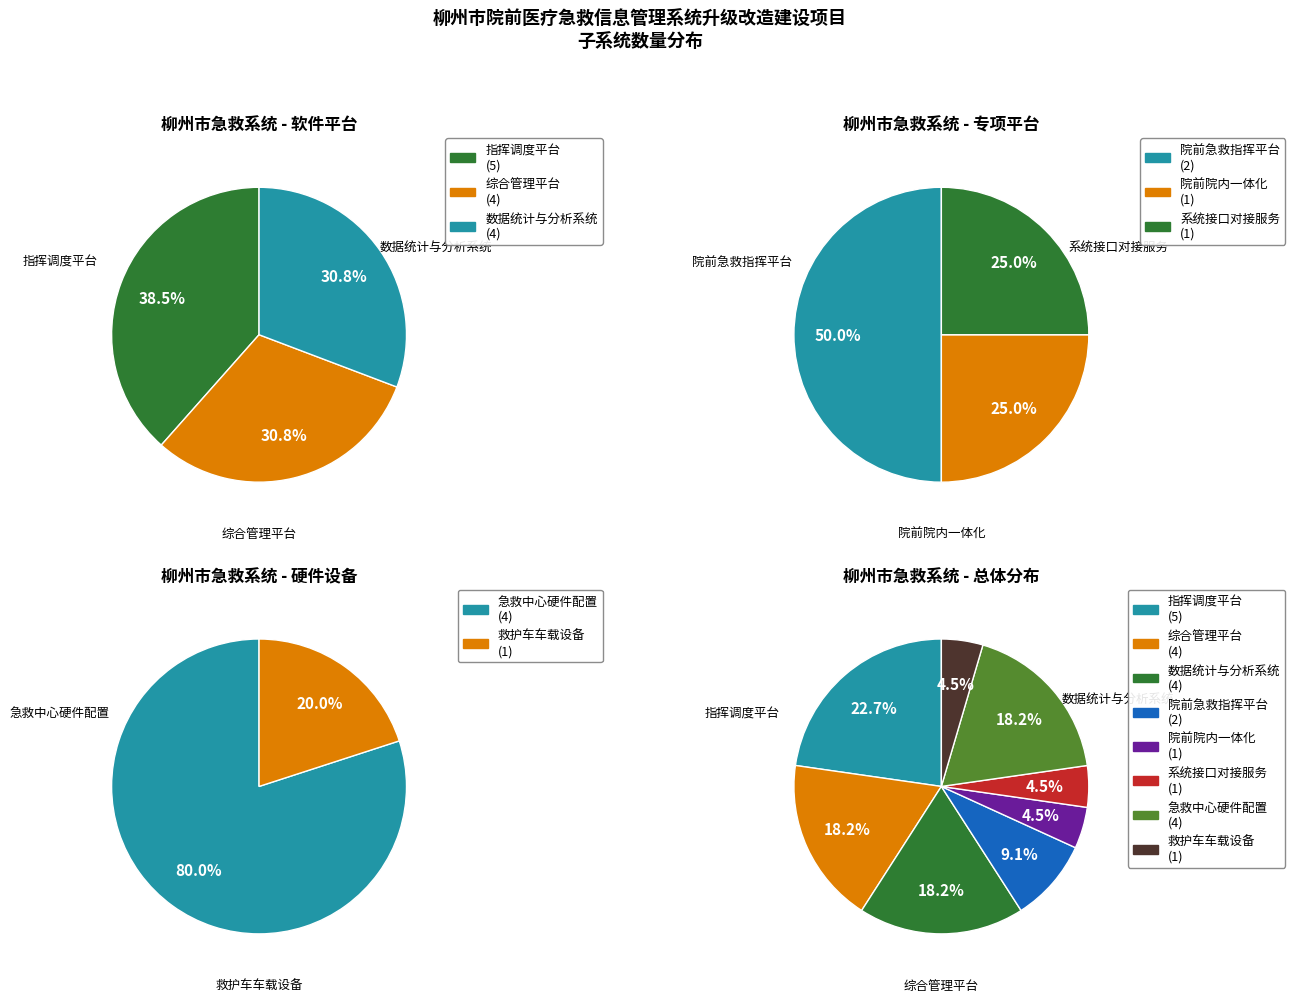

The 院前院内一体化 slice represents 15% of the pie. True or false?

False